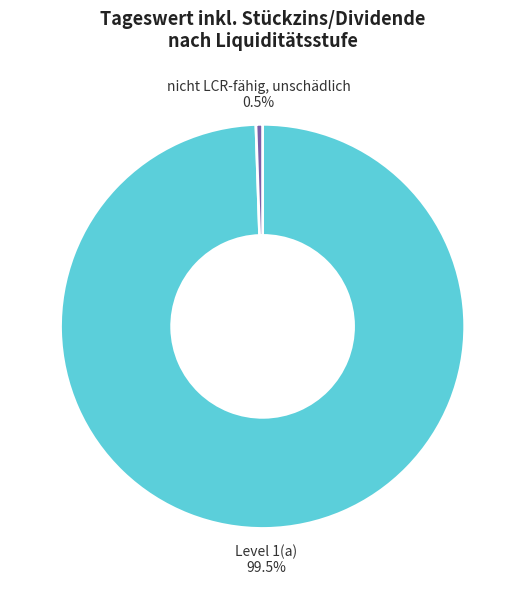

Between nicht LCR-fähig, unschädlich and Level 1(a), which is larger?

Level 1(a)